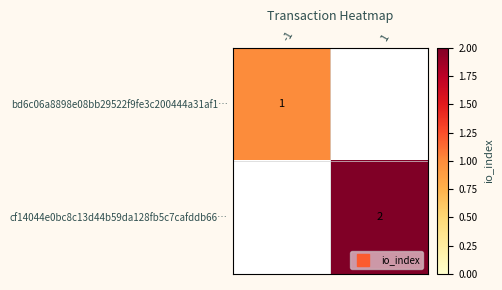

Rank the series by their maximum value, from lowest to highest.

bd6c06a8898e08bb29522f9fe3c200444a31af1…, cf14044e0bc8c13d44b59da128fb5c7cafddb66…